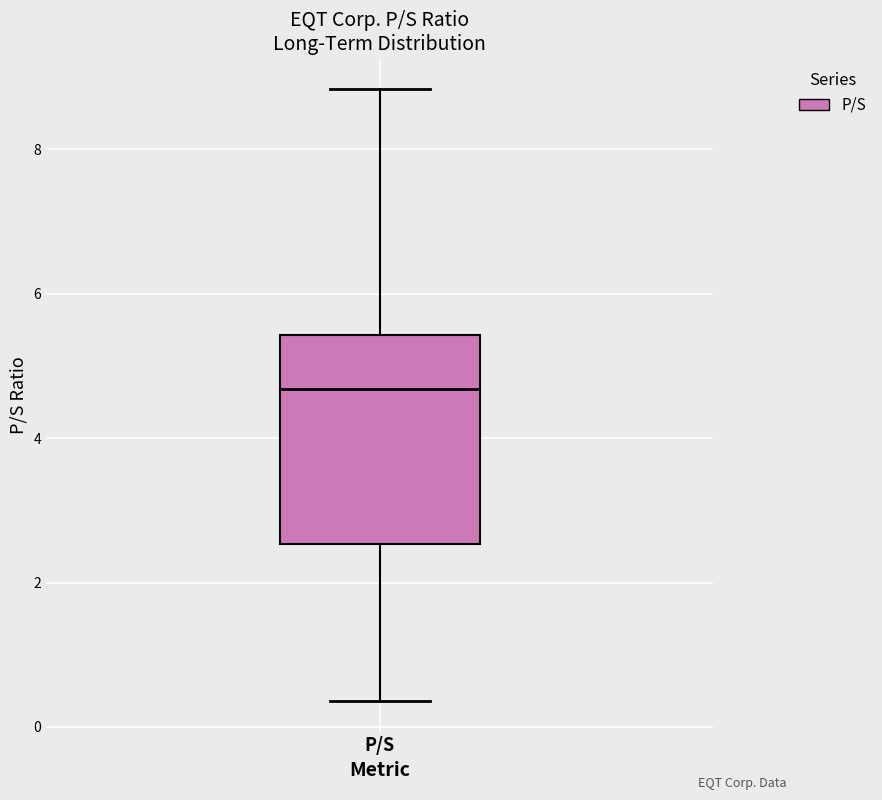

Read this box plot against the y-axis: the position of the median line, the range covered by the box, and the ends of both whiskers. The values are not printed on the chart, so give them approximately, as read against the axis.

median 4.6, box 2.6 to 5.4, whiskers 0.4 to 8.8